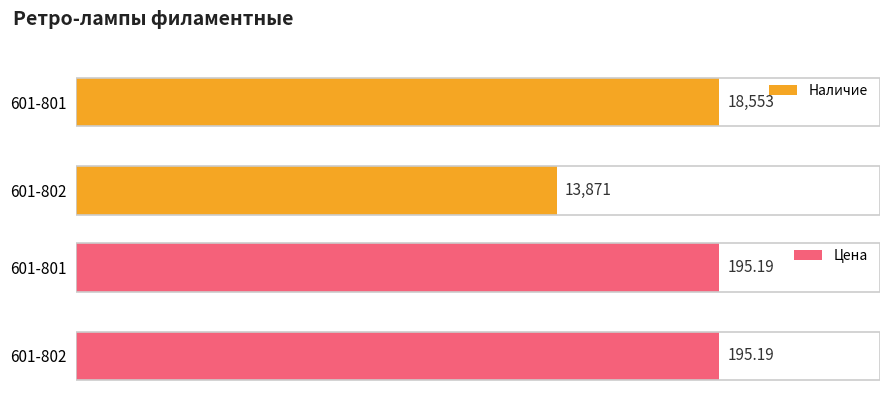

Rank the series by their maximum value, from highest to lowest.

Наличие, Цена